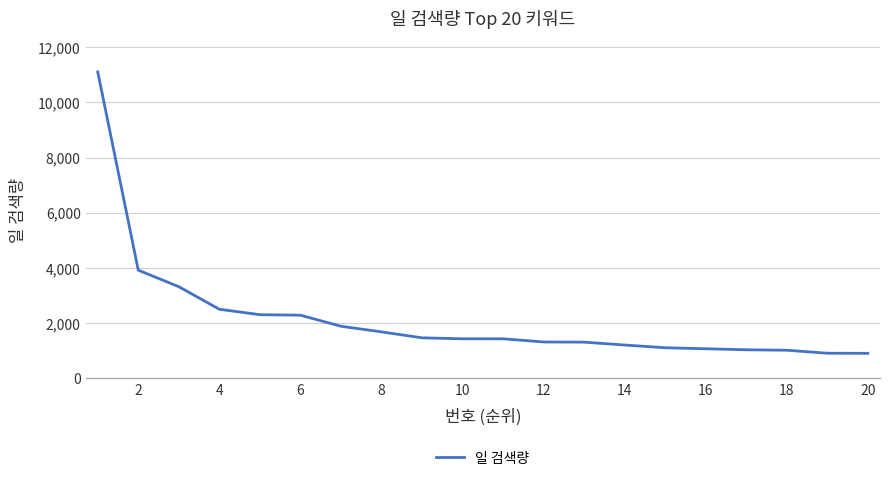

What is the sum of all values?

43219